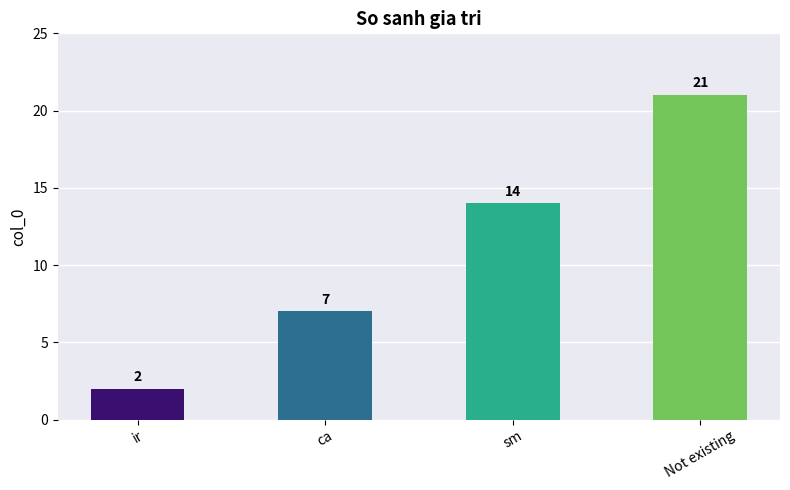

What is the label of the 1st bar from the left?

ir